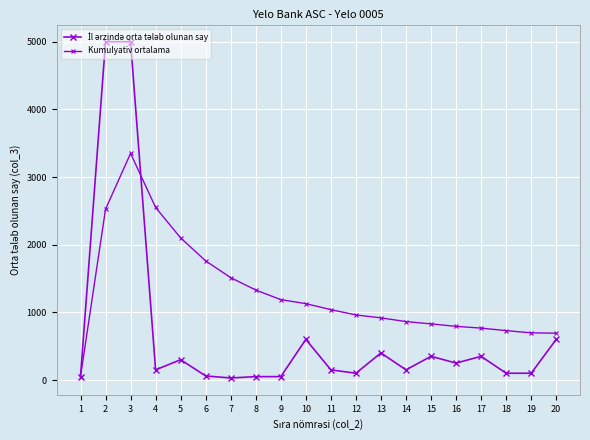

At 8, list the series in order from largest to smallest.

Kumulyativ ortalama, İl ərzində orta tələb olunan say